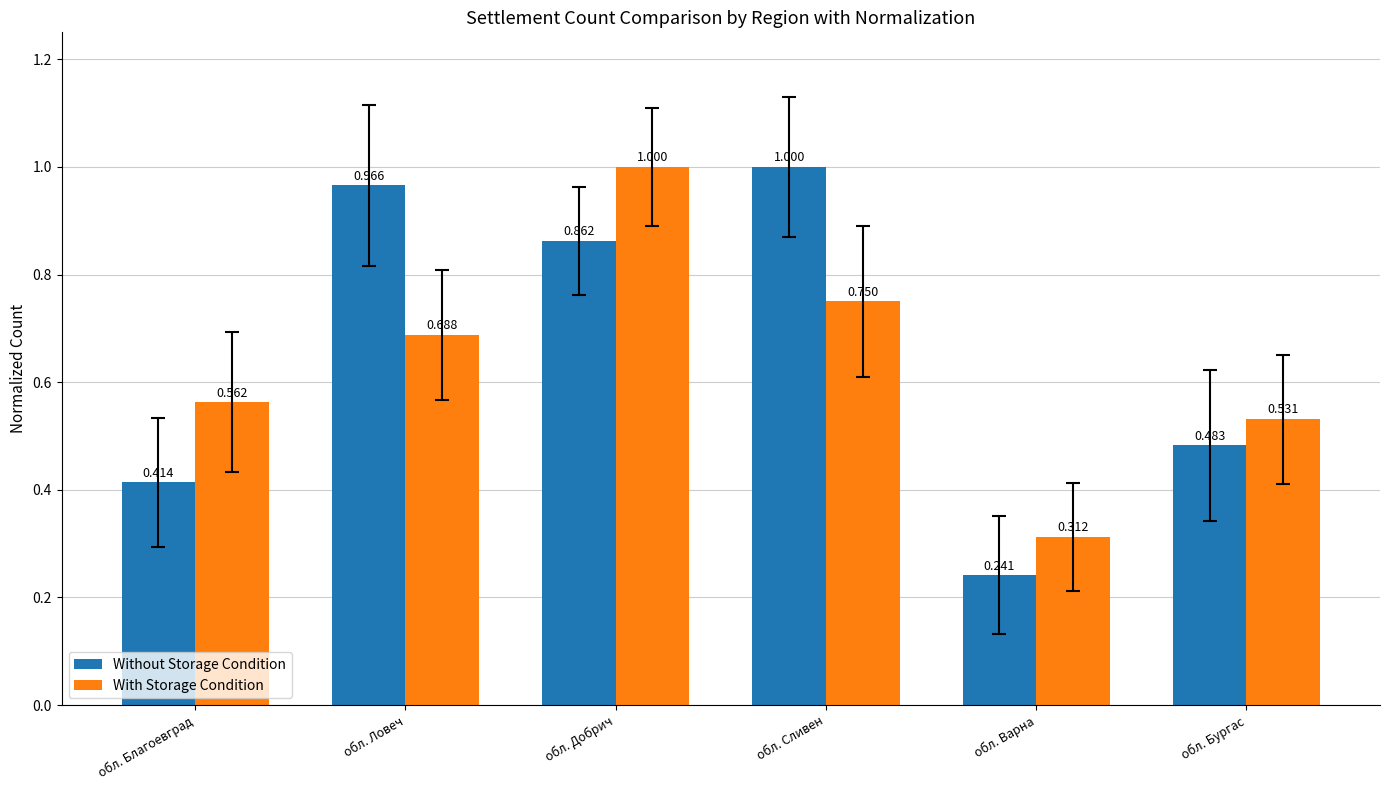

Between обл. Добрич and обл. Сливен, which series saw the biggest shift?

With Storage Condition